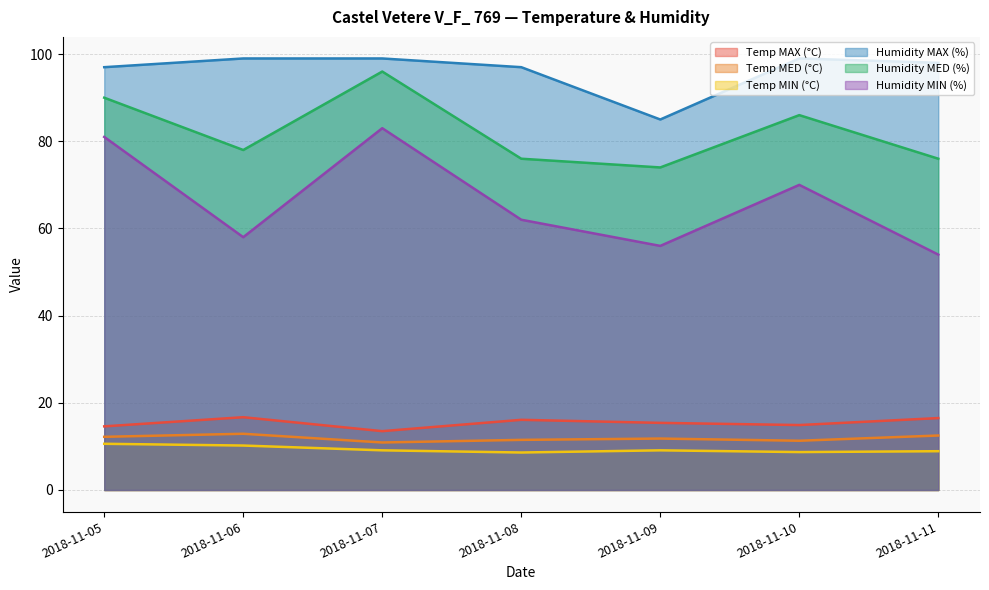

Count the number of data series in this chart.

6